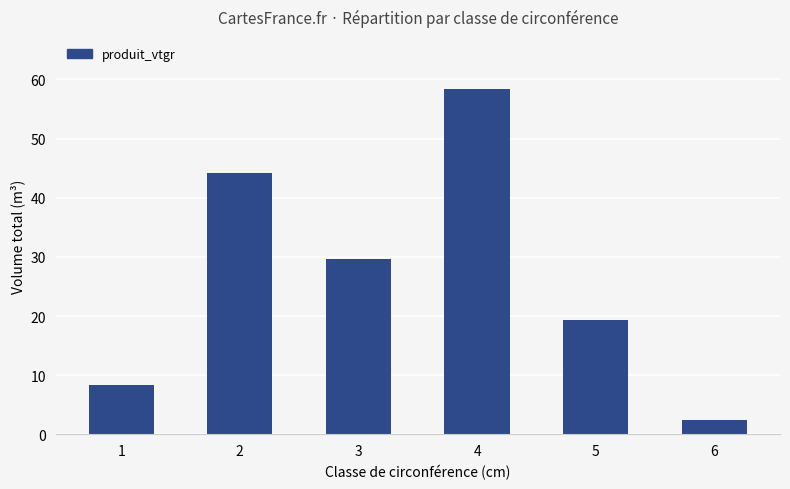

List the labels in order of value, largest first.

4, 2, 3, 5, 1, 6